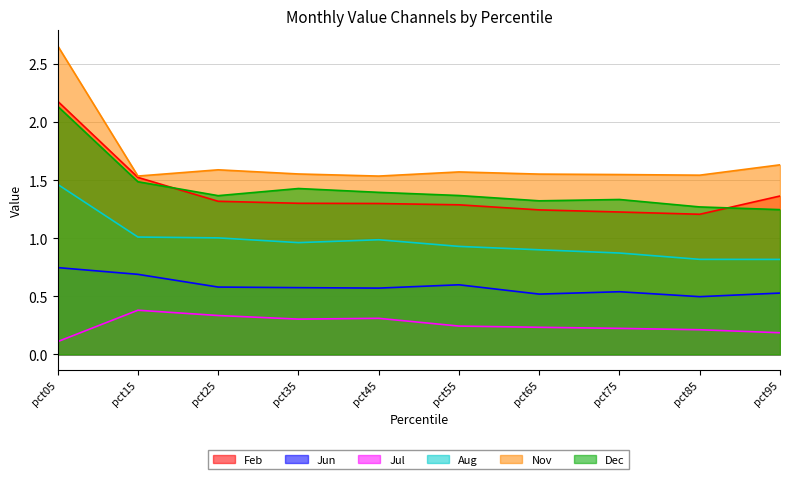

The value of Jun at pct85 is 0.5. True or false?

True